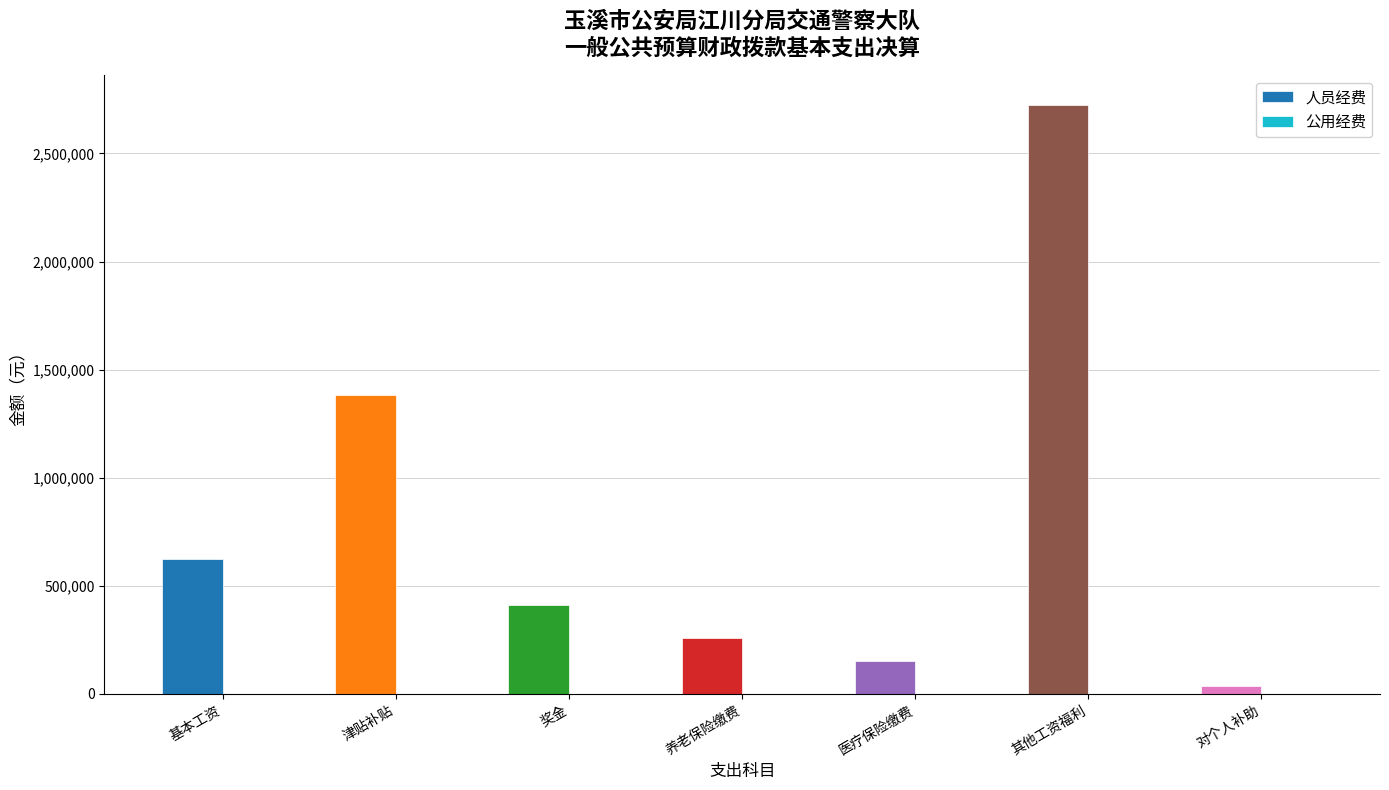

How many bars are there in total?

7